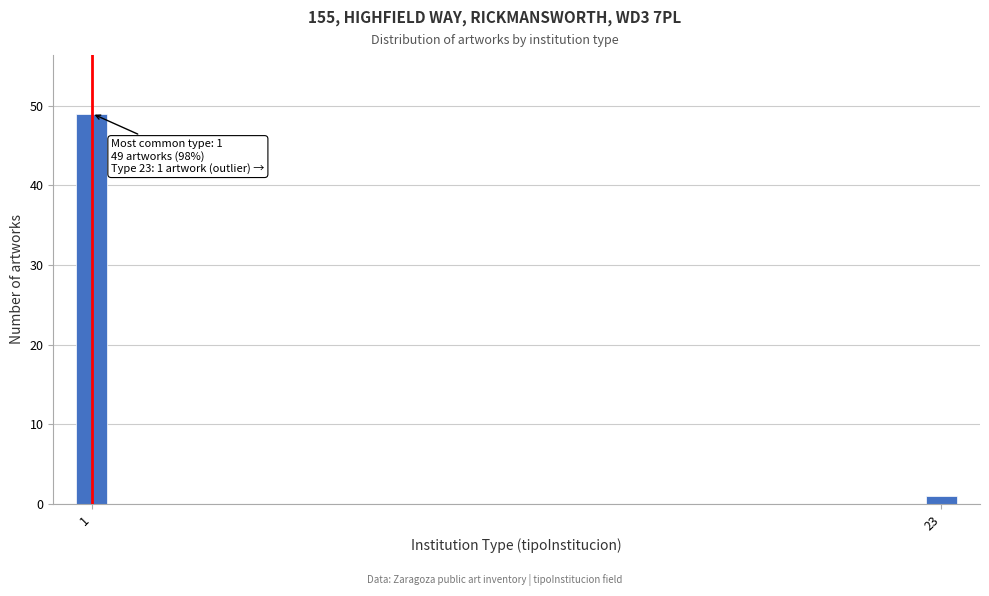

Reading left to right, list all the values displayed in this chart.

49	1